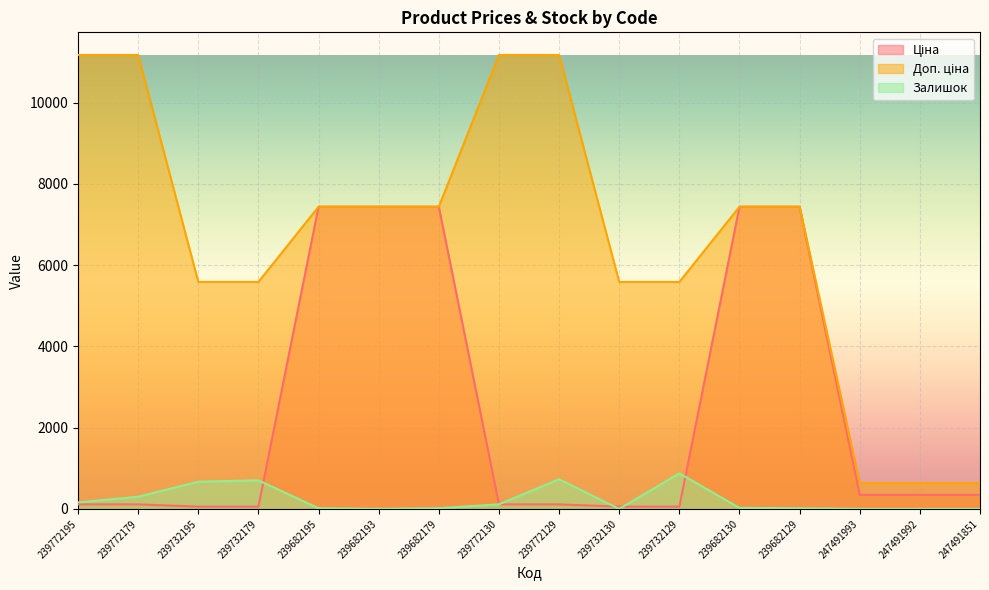

Which category has the highest value across all series?

239772195